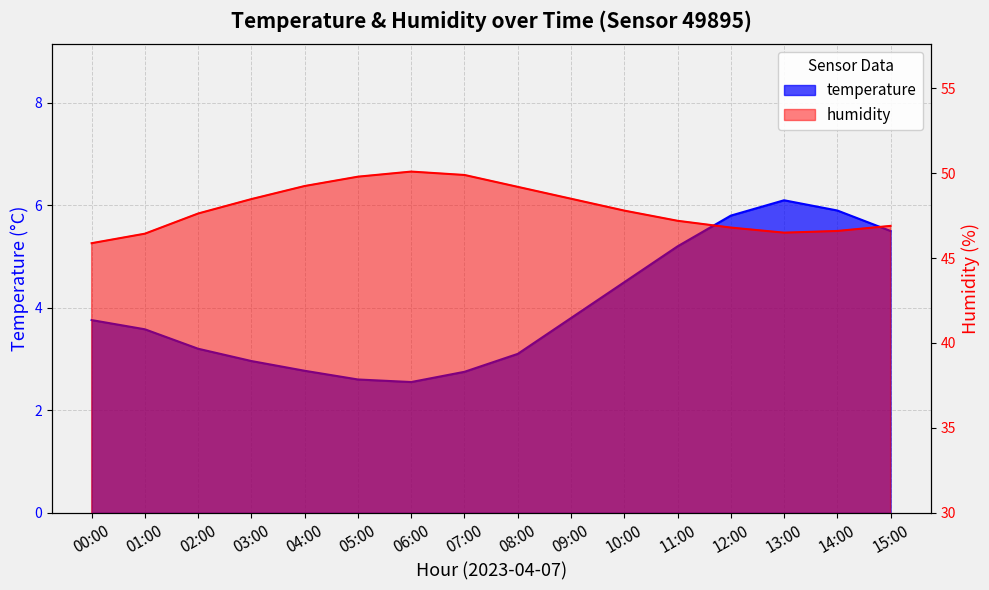

What is the sum of all temperature values?

64.1